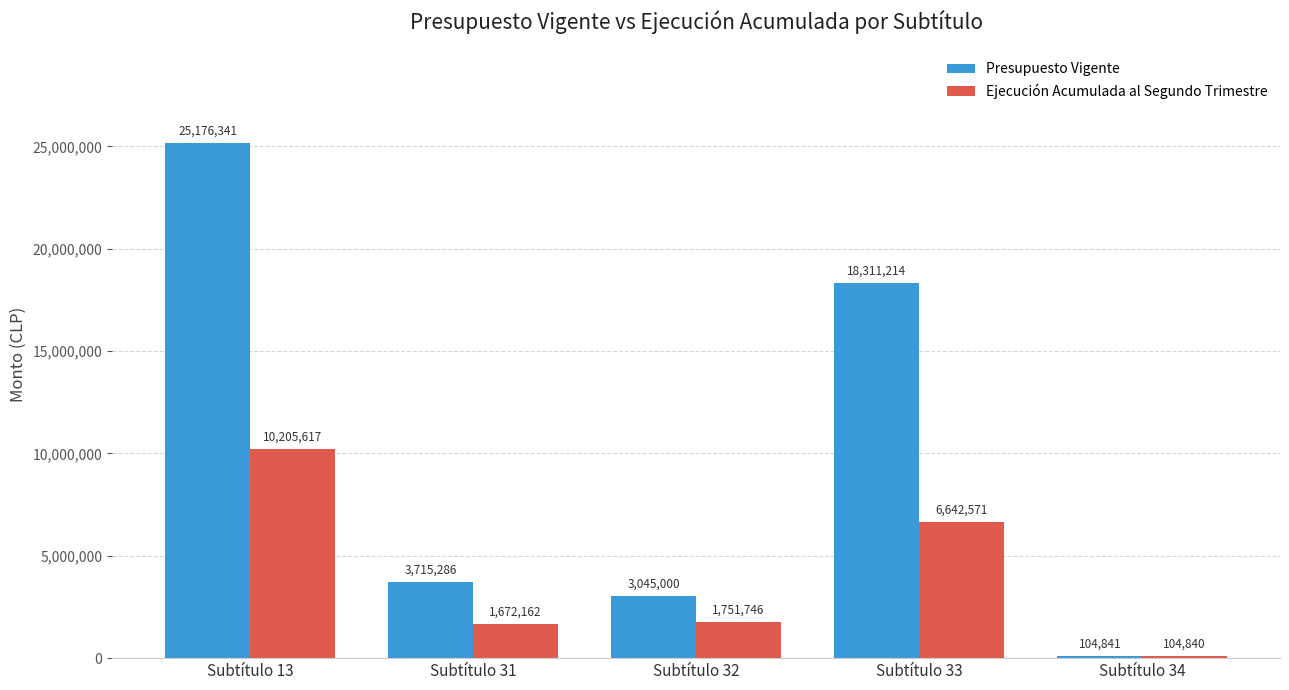

Reading left to right, list all the values displayed in this chart.

Presupuesto Vigente: Subtítulo 13=25176341	Subtítulo 31=3715286	Subtítulo 32=3045000	Subtítulo 33=18311214	Subtítulo 34=104841
Ejecución Acumulada al Segundo Trimestre: Subtítulo 13=10205617	Subtítulo 31=1672162	Subtítulo 32=1751746	Subtítulo 33=6642571	Subtítulo 34=104840